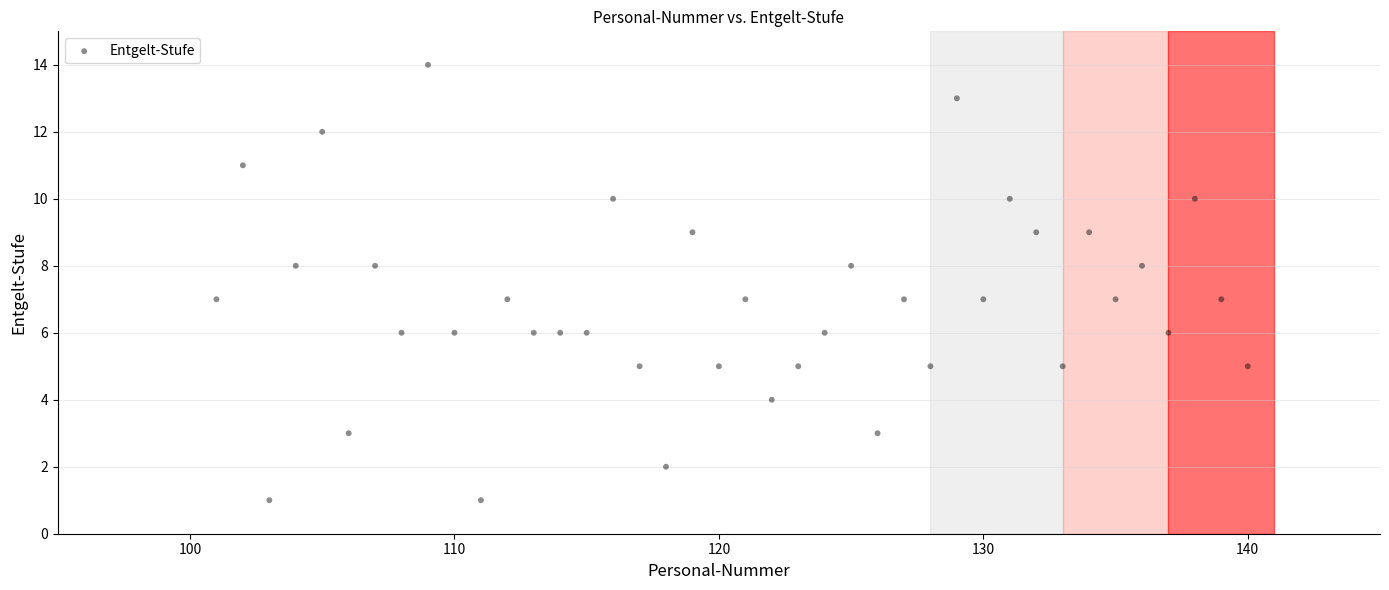

What is the range of X values (max minus min)?

39